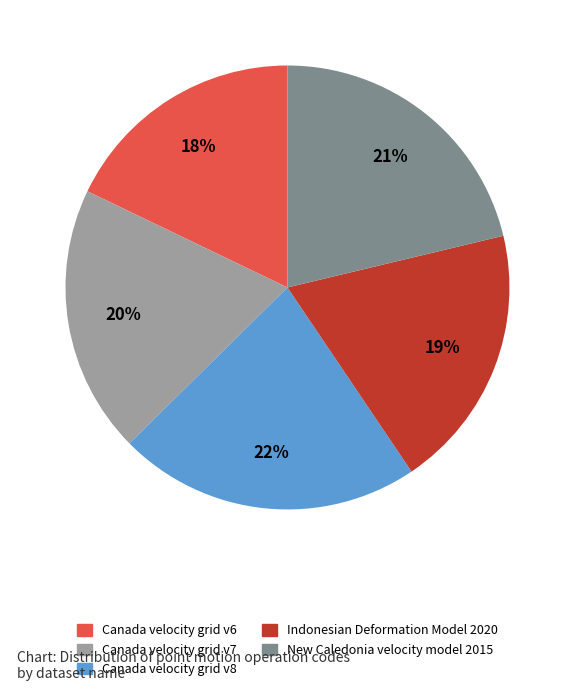

How many segments does this pie chart have?

5